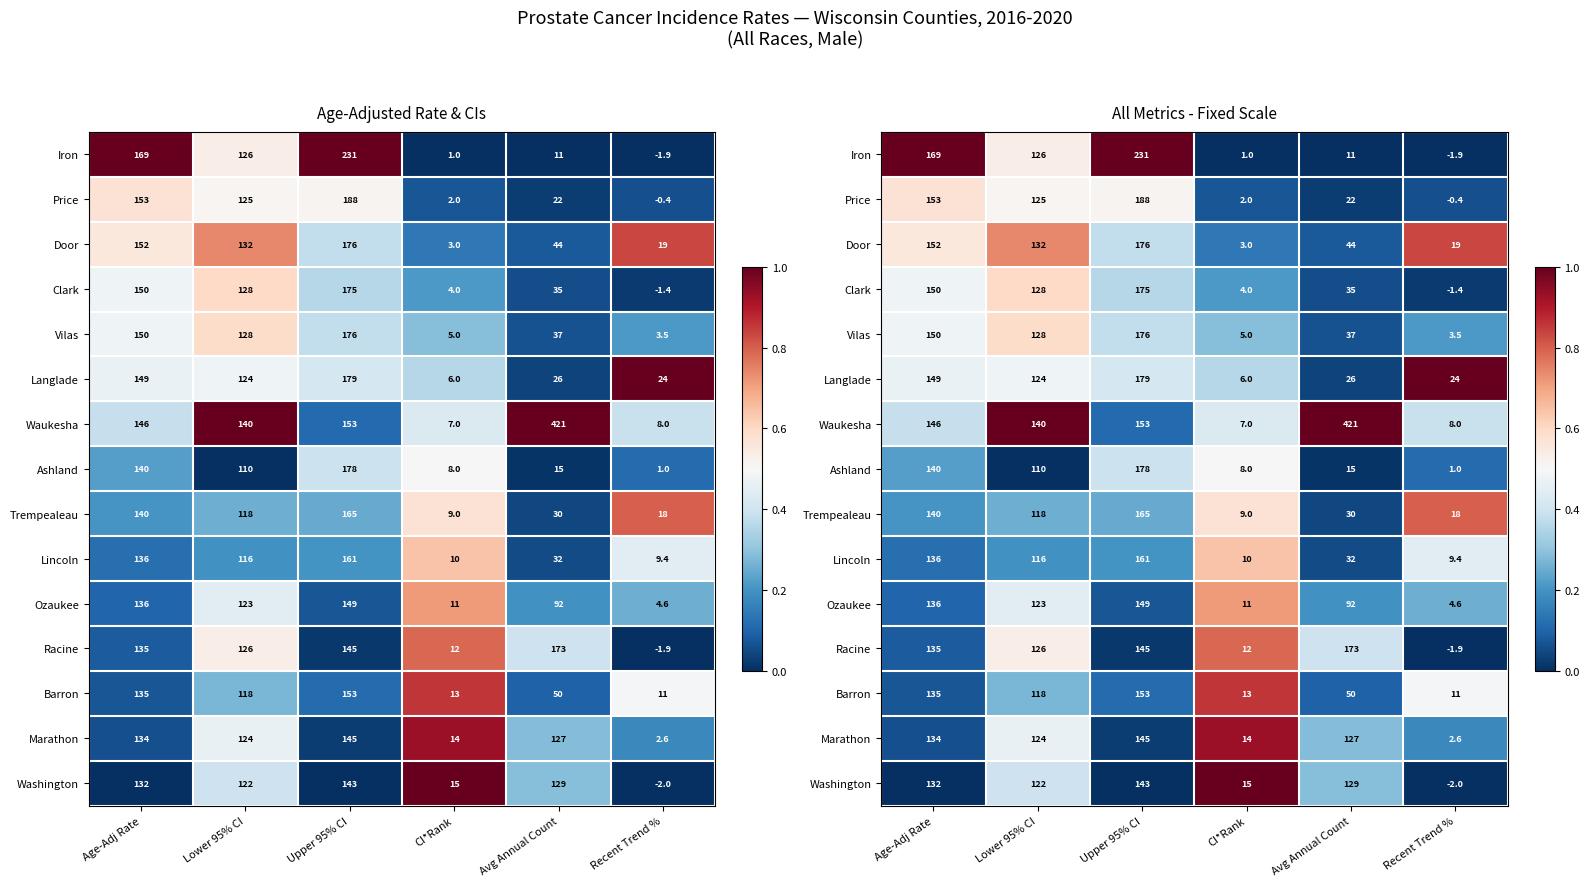

At Lower 95% CI, list the series in order from largest to smallest.

Waukesha, Door, Clark, Vilas, Iron, Racine, Price, Langlade, Marathon, Ozaukee, Washington, Barron, Trempealeau, Lincoln, Ashland